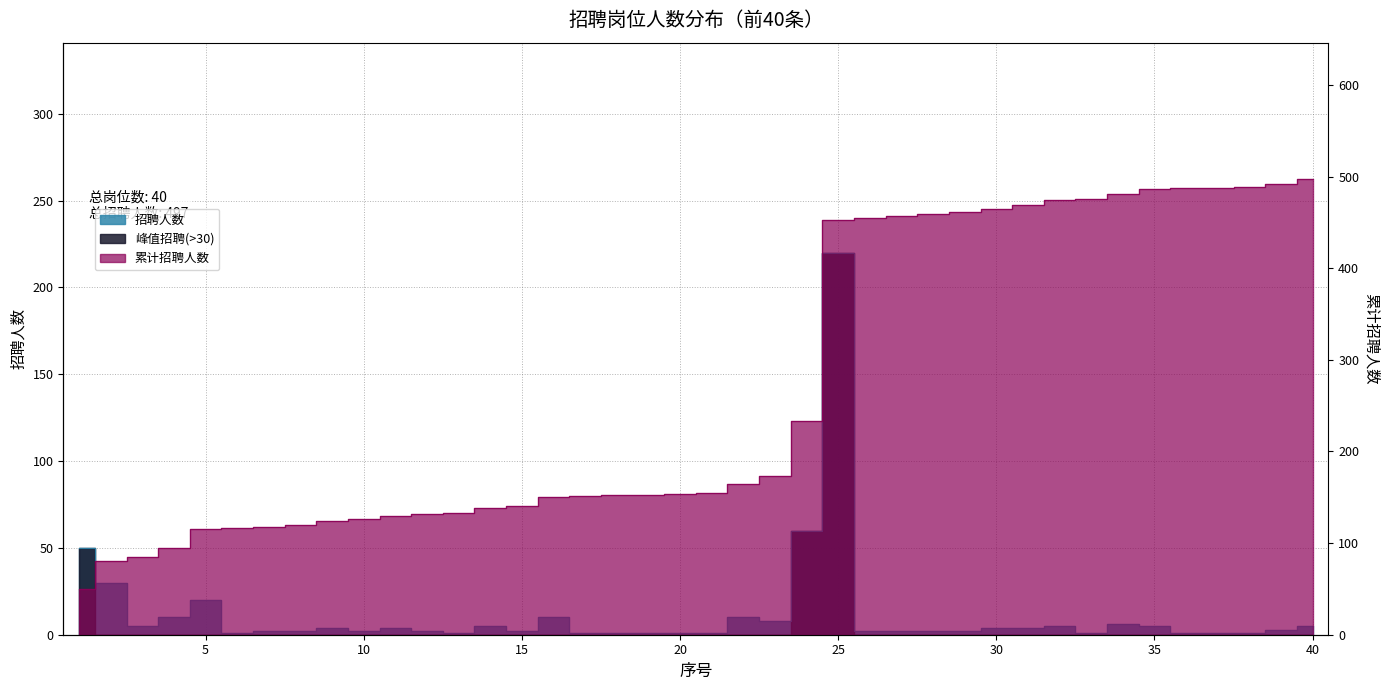

At which label is 累计招聘人数 closest to 273?

24